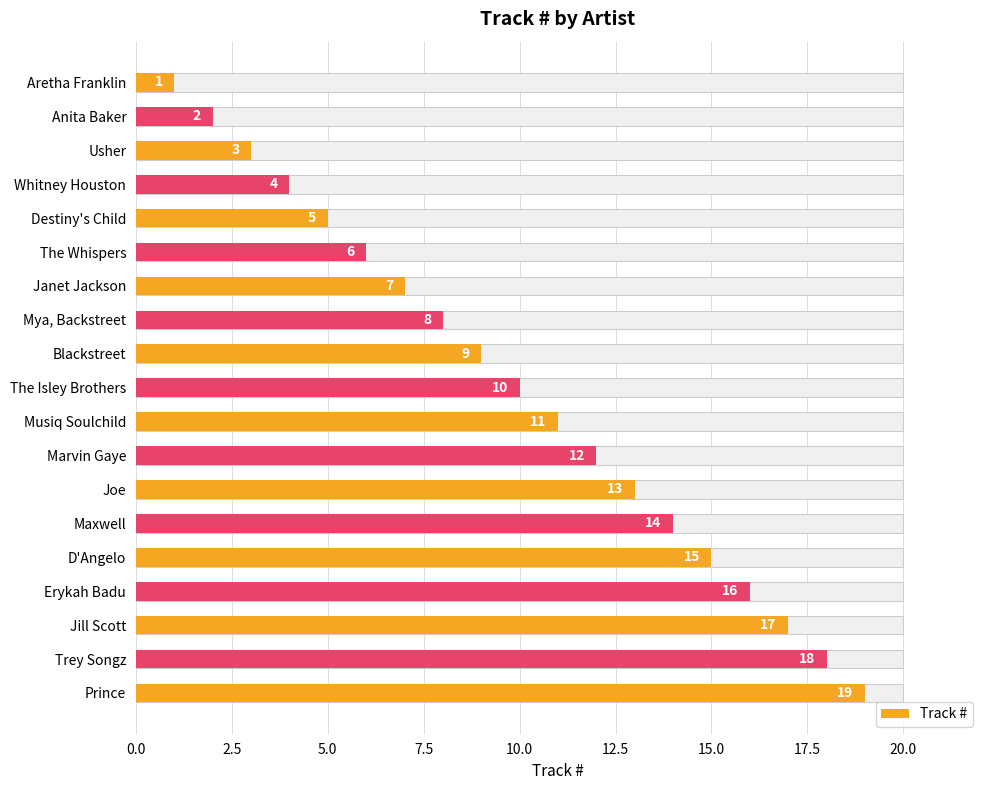

Count the number of data series in this chart.

1